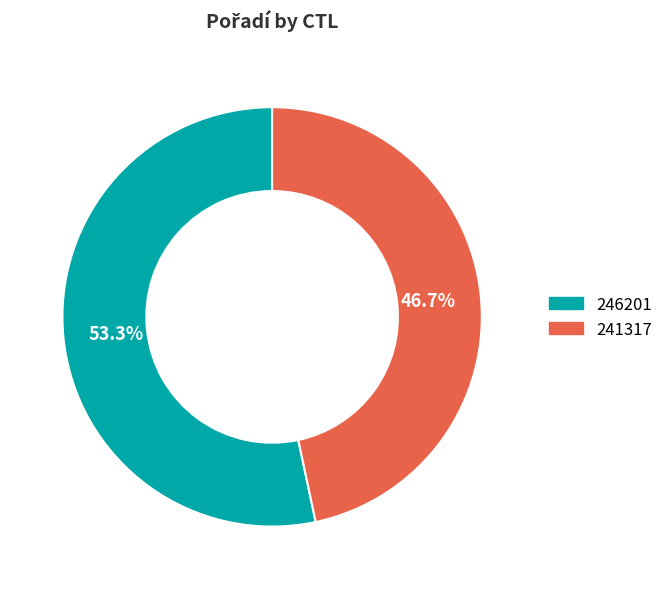

How much of the chart is everything except 241317?

53.3%